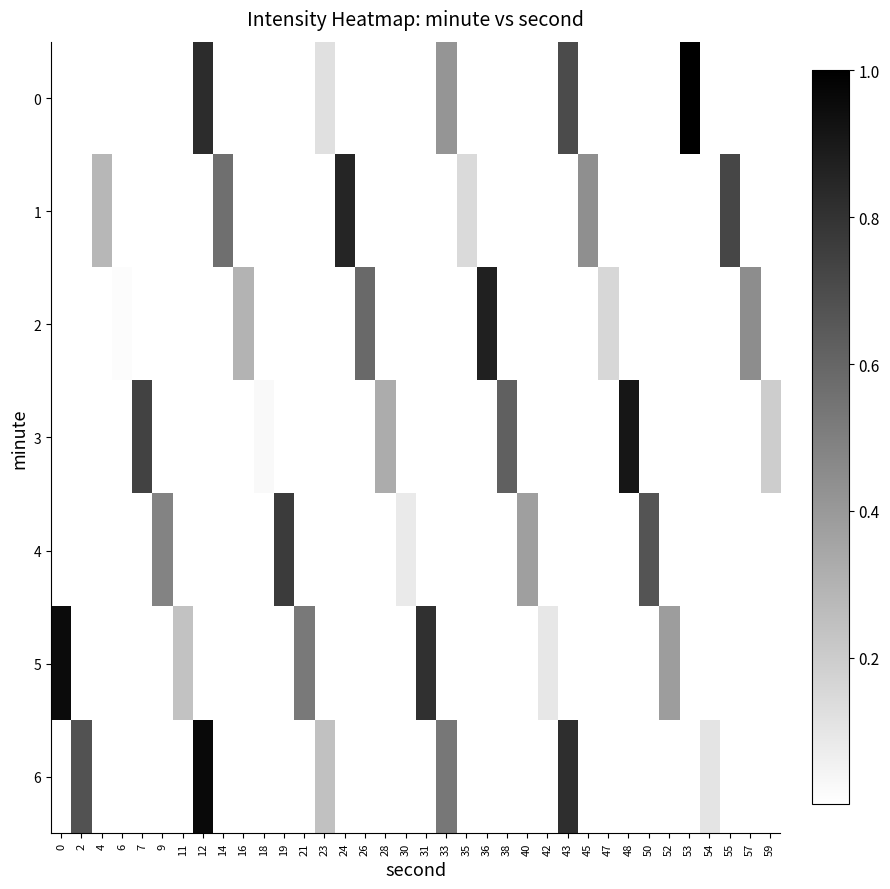

What is the sum of the row_5 values at 52 and 31?

1.2